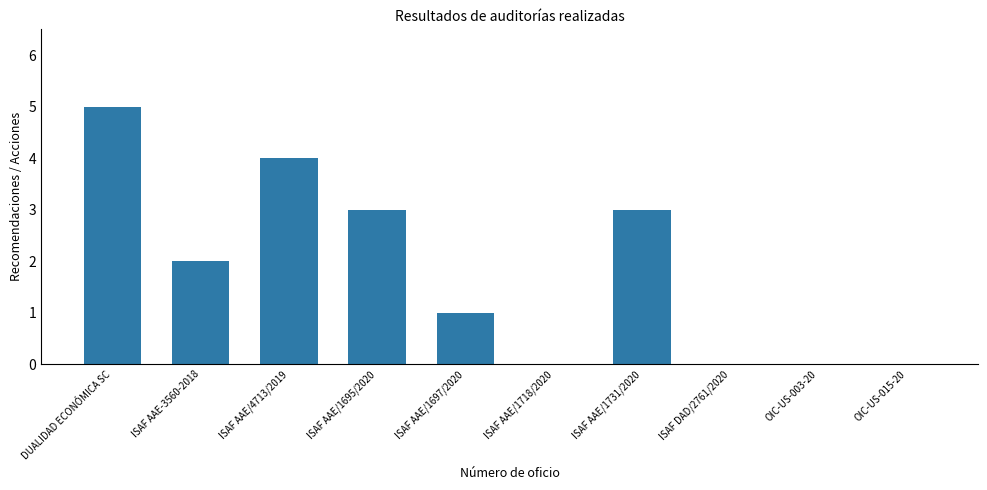

Is it true that the value at ISAF AAE/1731/2020 is 3?

True